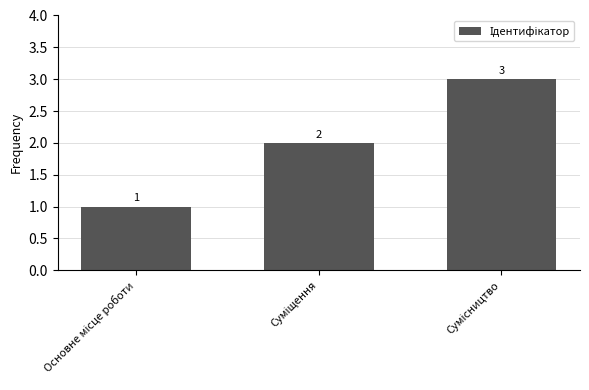

What is the difference between the maximum and minimum values?

2